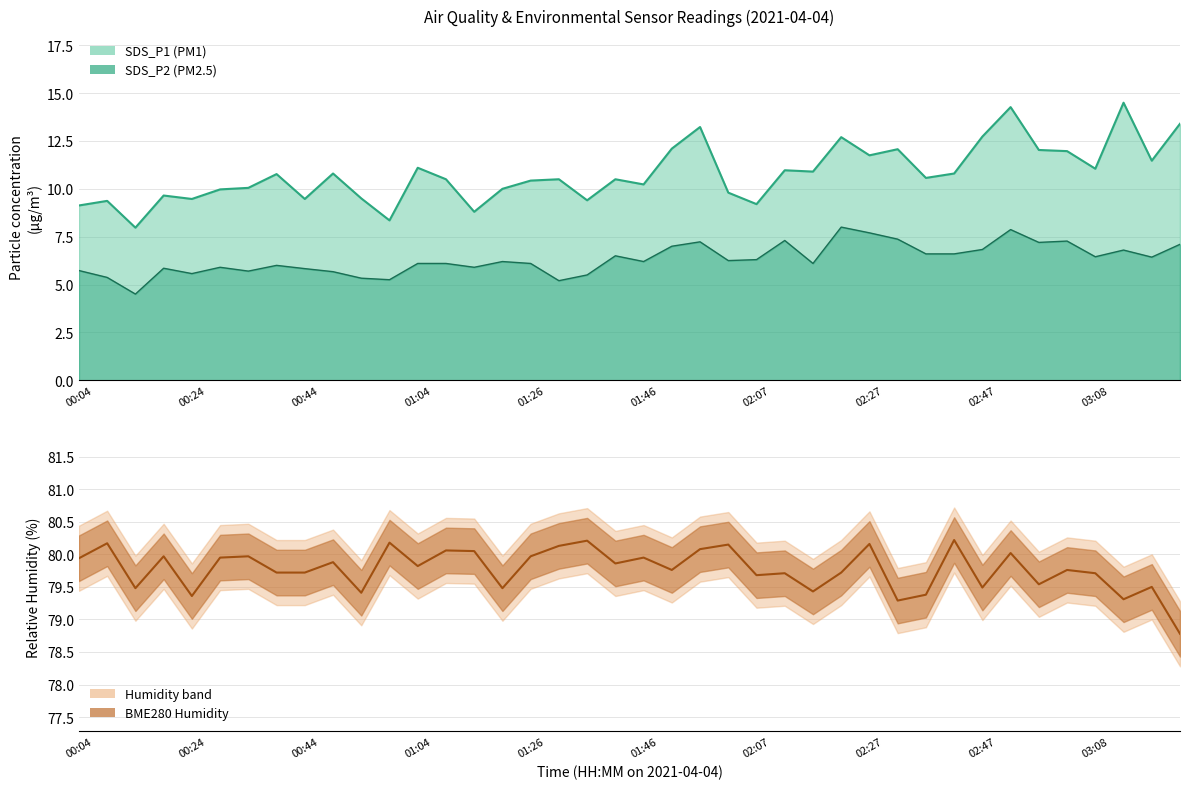

Reading left to right, transcribe all the data shown in this chart.

SDS_P1: 9.1	9.4	8.0	9.7	9.5	10.0	10.1	10.8	9.5	10.8	9.5	8.3	11.1	10.5	8.8	10.0	10.4	10.5	9.4	10.5	10.2	12.1	13.2	9.8	9.2	11.0	10.9	12.7	11.8	12.1	10.6	10.8	12.7	14.3	12.0	12.0	11.1	14.5	11.5	13.4
SDS_P2: 5.7	5.4	4.5	5.8	5.6	5.9	5.7	6.0	5.8	5.7	5.3	5.2	6.1	6.1	5.9	6.2	6.1	5.2	5.5	6.5	6.2	7.0	7.2	6.2	6.3	7.3	6.1	8.0	7.7	7.4	6.6	6.6	6.8	7.9	7.2	7.3	6.5	6.8	6.4	7.1
BME280_humidity: 79.9	80.2	79.5	80.0	79.4	80.0	80.0	79.7	79.7	79.9	79.4	80.2	79.8	80.1	80.0	79.5	80.0	80.1	80.2	79.9	80.0	79.8	80.1	80.2	79.7	79.7	79.4	79.7	80.2	79.3	79.4	80.2	79.5	80.0	79.5	79.8	79.7	79.3	79.5	78.8